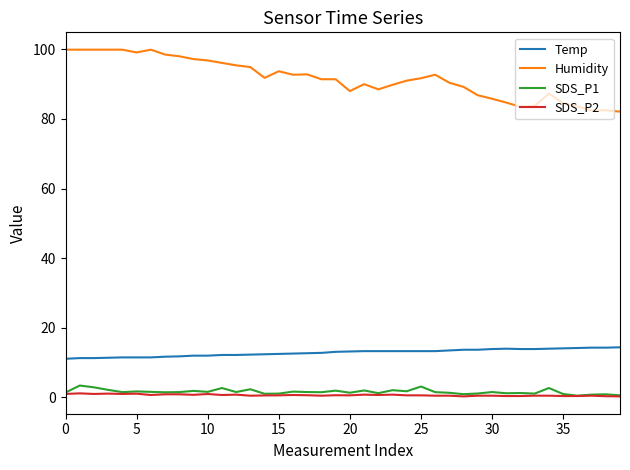

What is the sum of all SDS_P1 values?

64.7